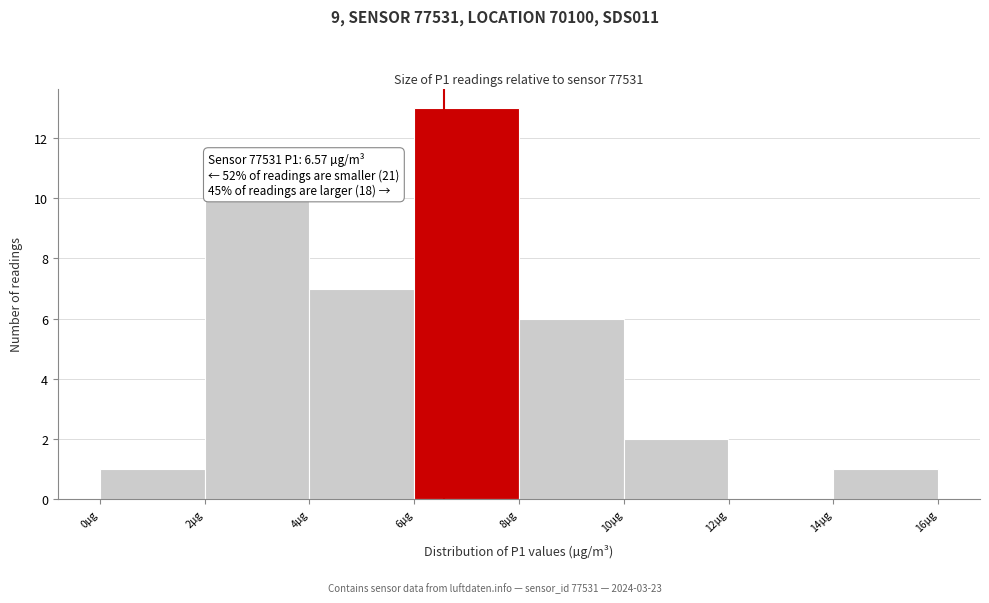

Over which range of the x-axis is the bar tallest?

6 to 8